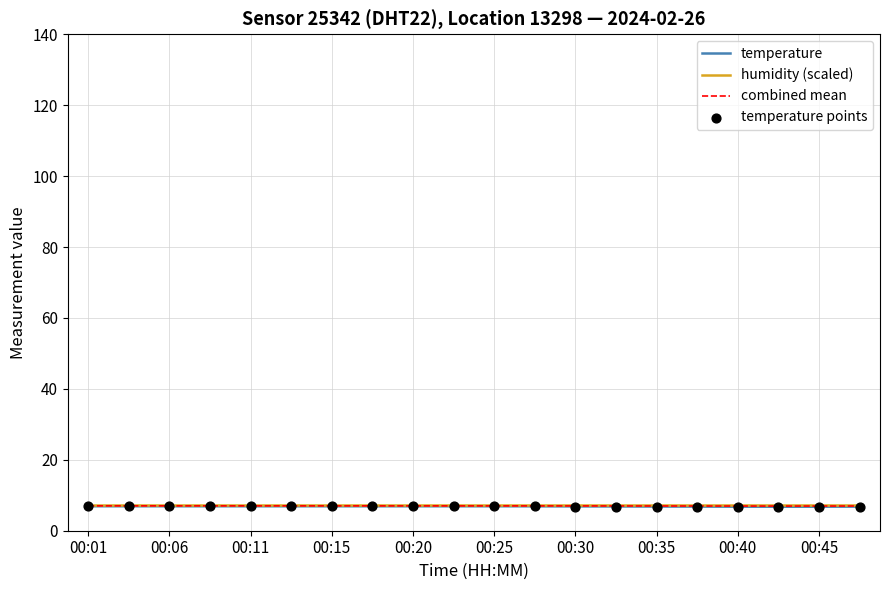

Which has a higher value, 00:33 or 00:03?

00:03